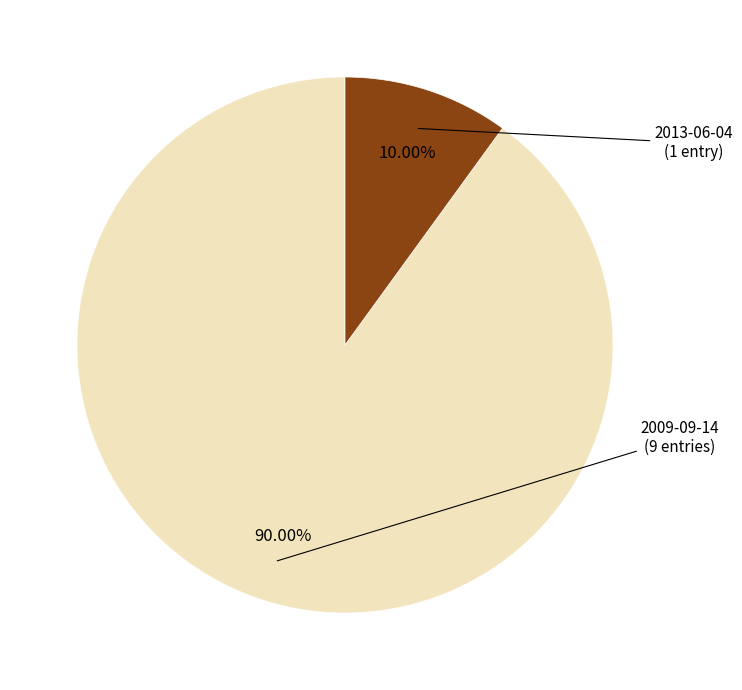

Does any single category account for the majority?

Yes